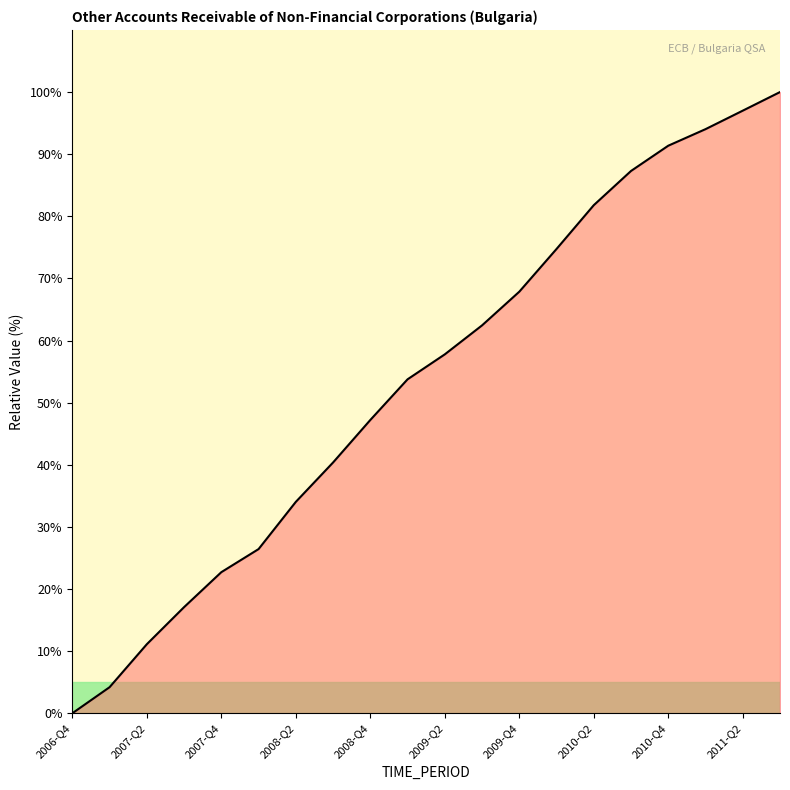

What is the difference between the maximum and minimum values?

100.0